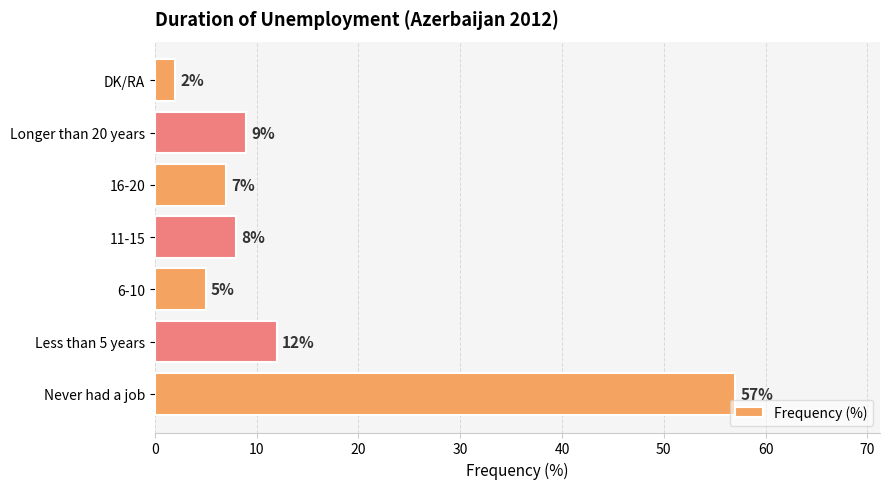

What is the change in value from Never had a job to DK/RA?

-55